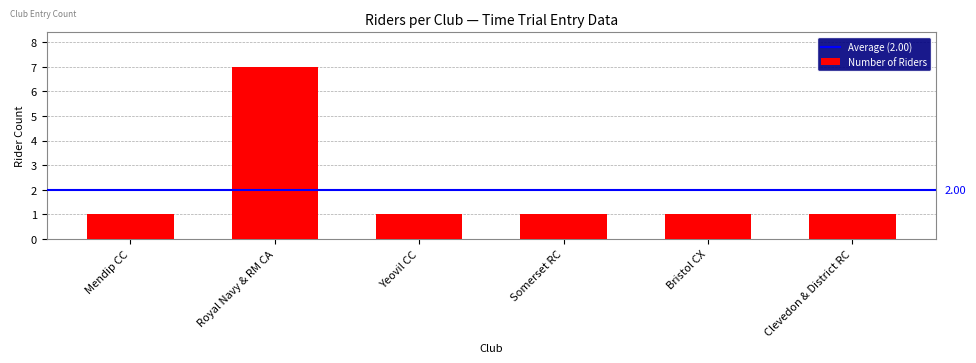

At which category does the chart reach its peak across all series?

Royal Navy & RM CA